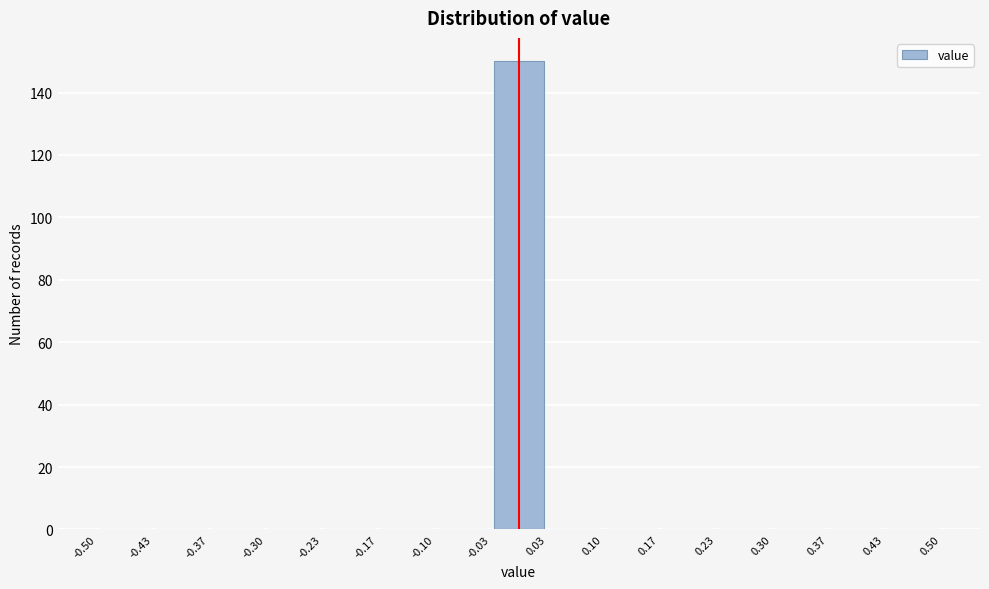

Which range on the x-axis has the tallest bar?

-0.03 to 0.03